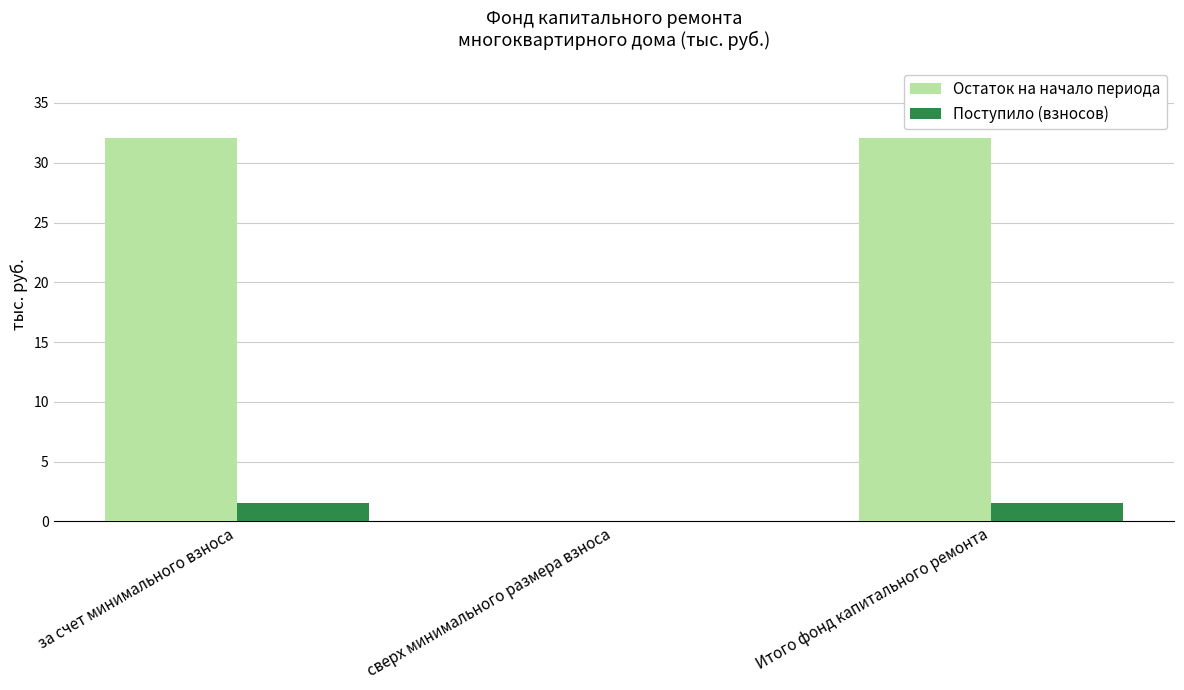

Are the bars grouped side by side (vs. stacked)?

Yes